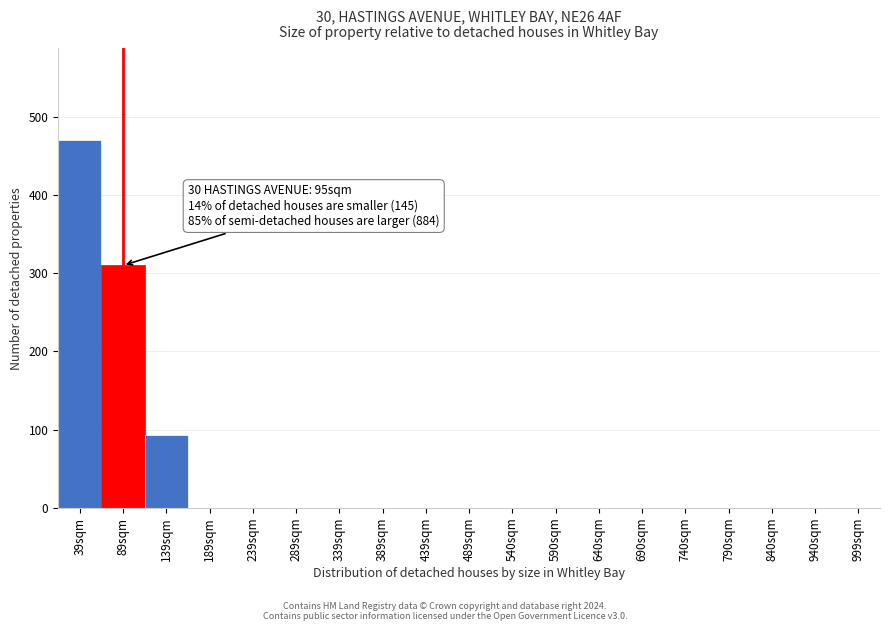

Reading right to left, what are all the values shown in this chart?

999sqm=0	940sqm=0	840sqm=0	790sqm=0	740sqm=0	690sqm=0	640sqm=0	590sqm=0	540sqm=0	489sqm=0	439sqm=0	389sqm=0	339sqm=0	289sqm=0	239sqm=0	189sqm=0	139sqm=93	89sqm=310	39sqm=470